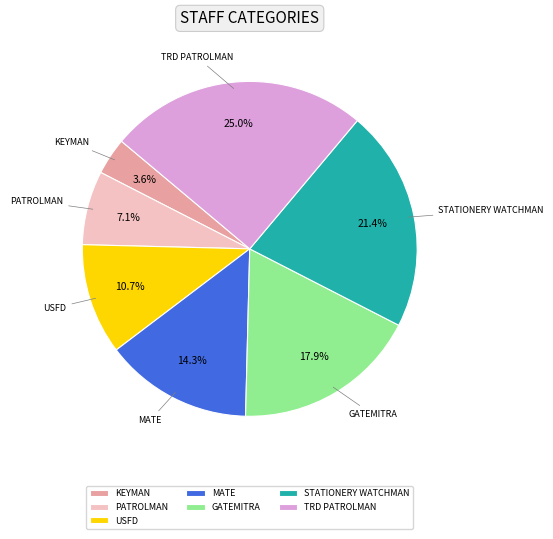

What portion of the pie excludes MATE?

85.7%